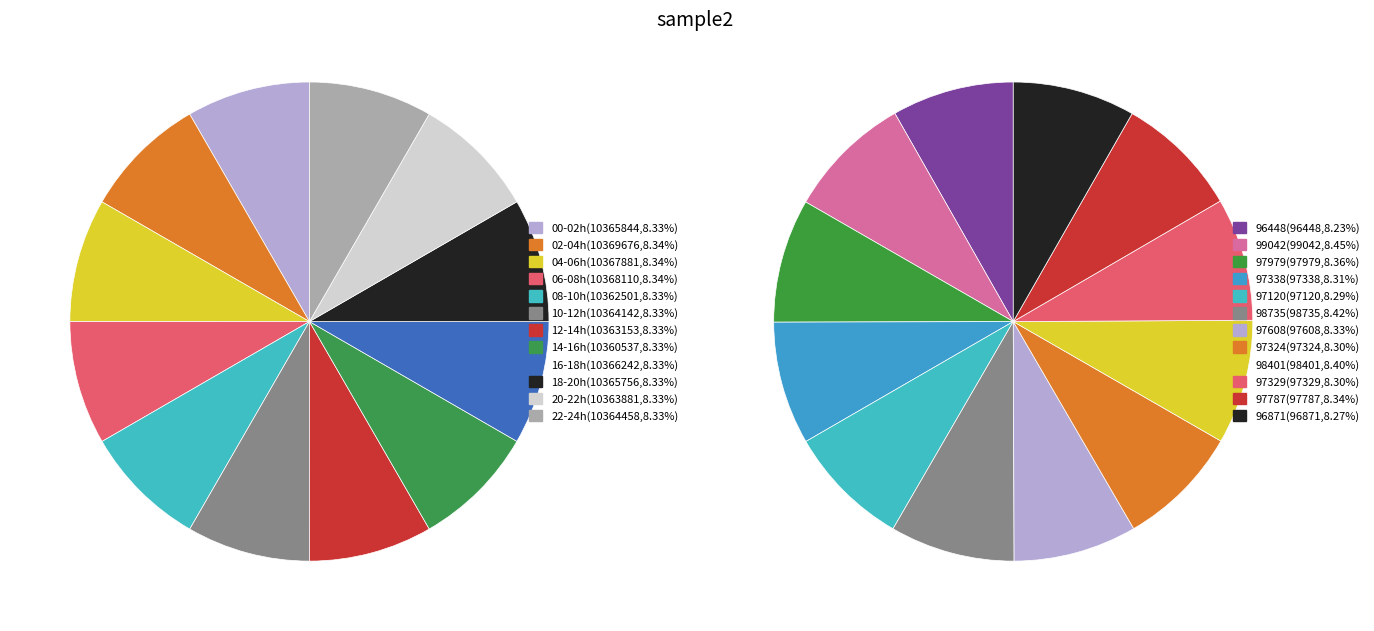

Does any single category account for the majority?

No